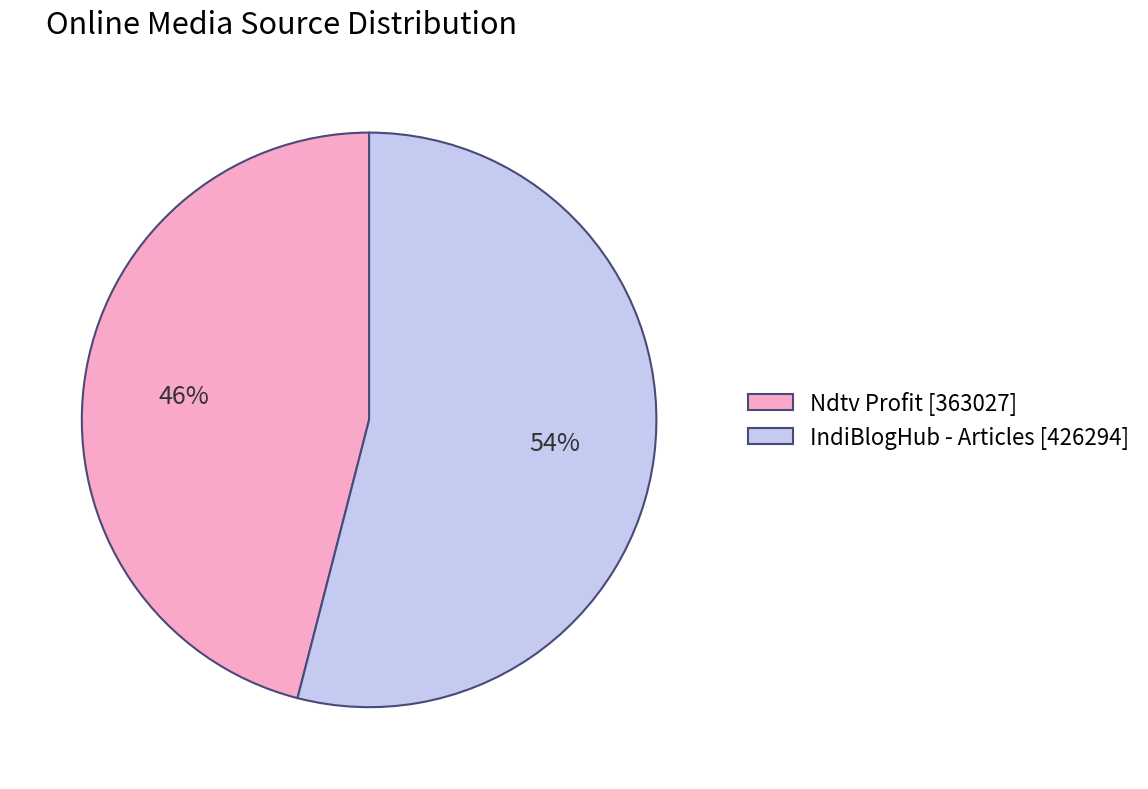

Do Ndtv Profit and IndiBlogHub - Articles together represent more than half of the pie?

Yes